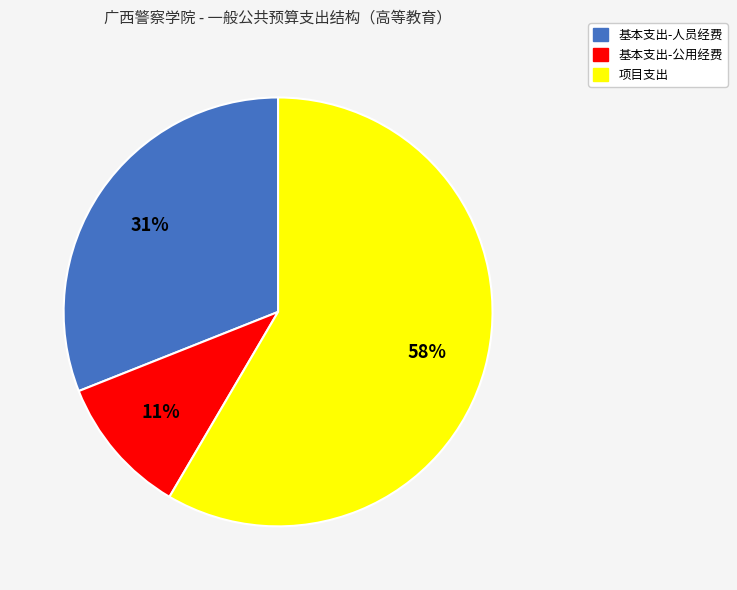

Does 基本支出-人员经费 represent more than half of the total?

No